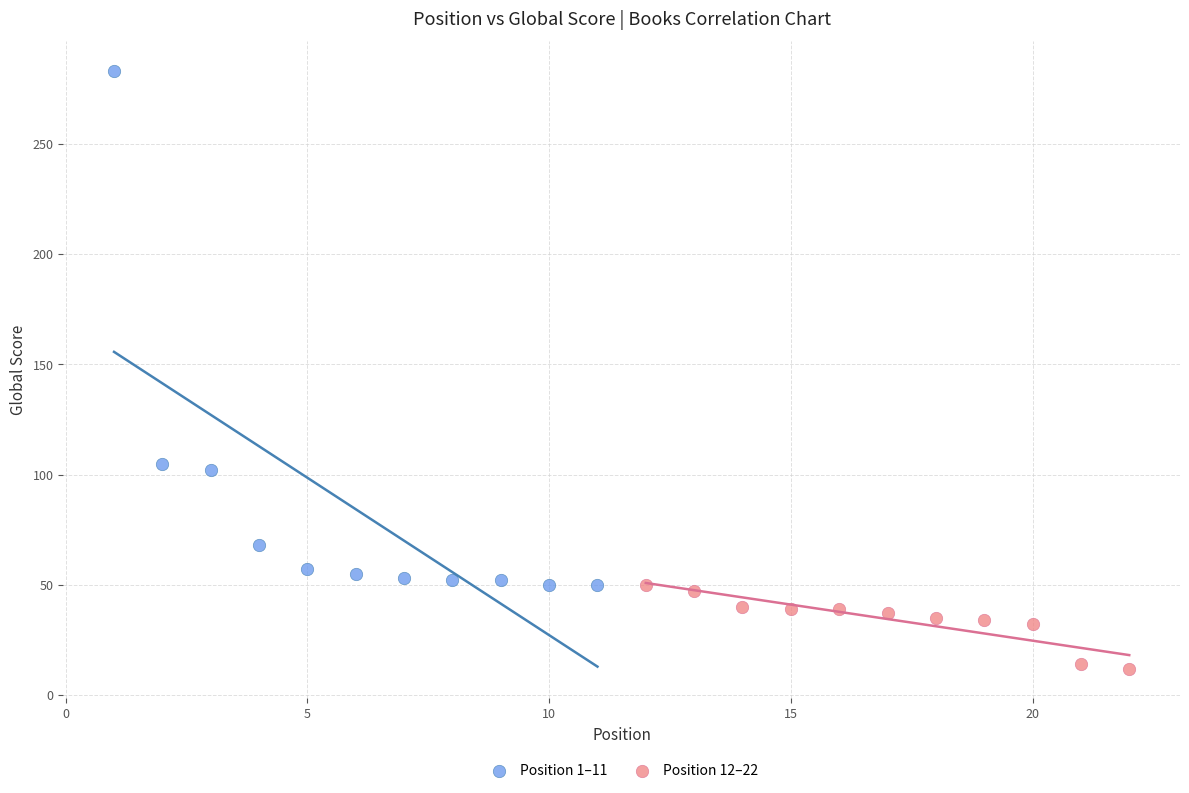

Which series has the widest spread of Y values?

Position 1–11